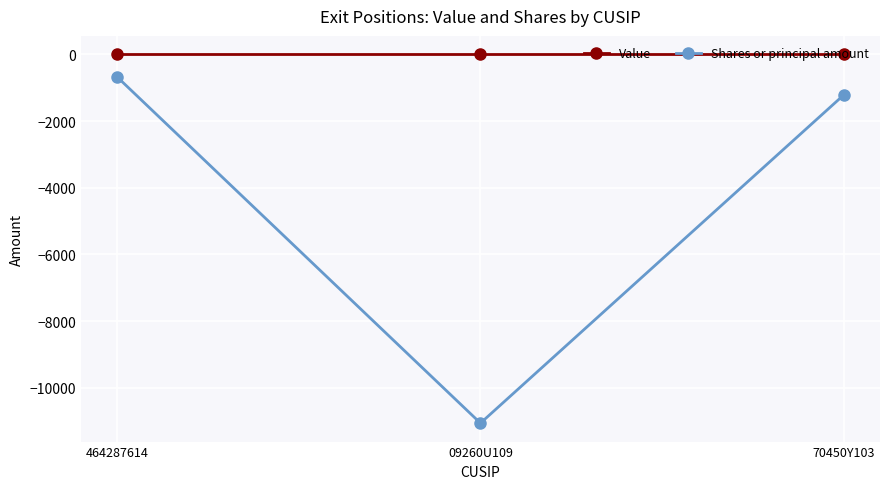

What is the label of the 1st point from the left?

464287614